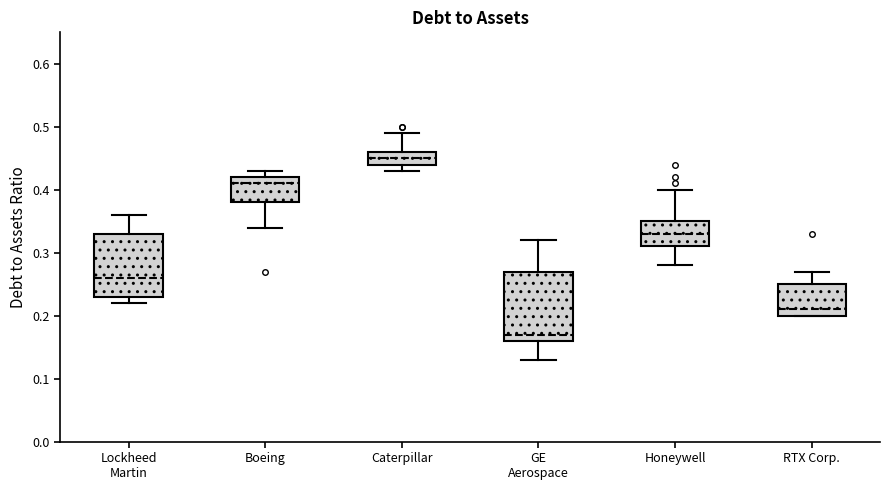

Which box has the lowest median line?

GE Aerospace